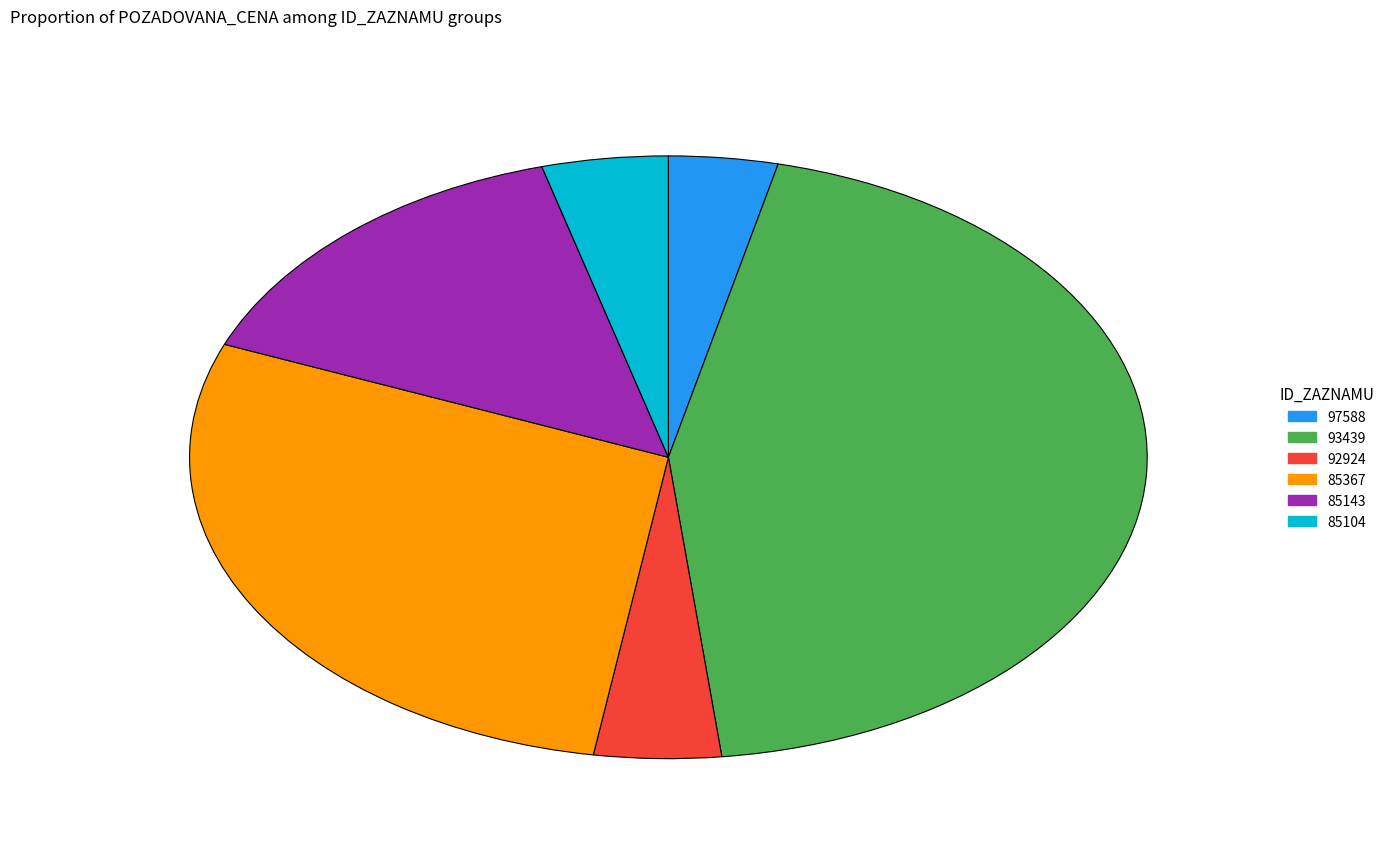

What is the largest slice in the pie chart?

93439